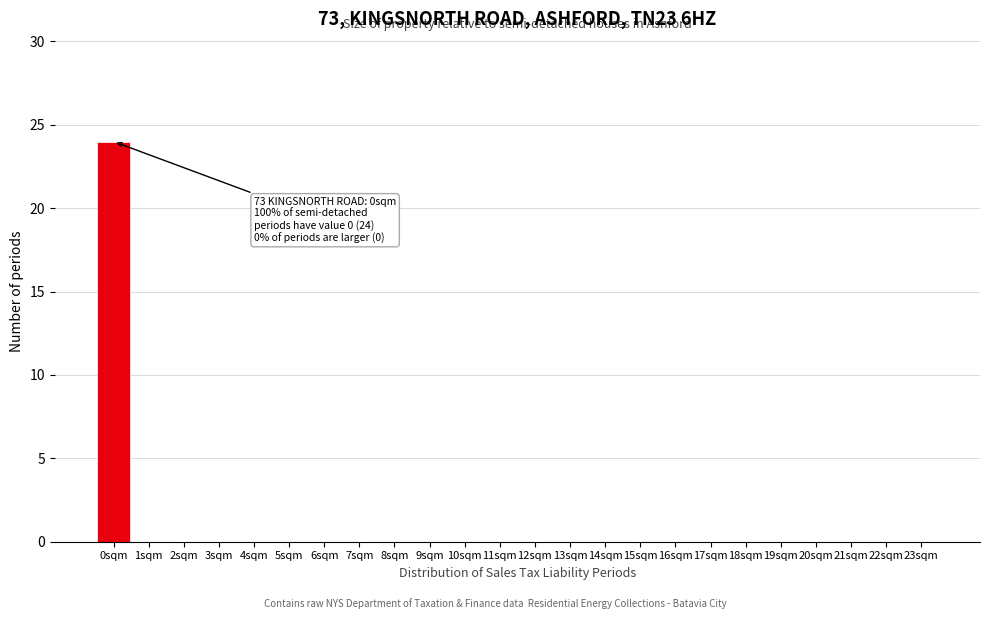

Reading left to right, list all the values displayed in this chart.

0sqm=24	1sqm=0	2sqm=0	3sqm=0	4sqm=0	5sqm=0	6sqm=0	7sqm=0	8sqm=0	9sqm=0	10sqm=0	11sqm=0	12sqm=0	13sqm=0	14sqm=0	15sqm=0	16sqm=0	17sqm=0	18sqm=0	19sqm=0	20sqm=0	21sqm=0	22sqm=0	23sqm=0